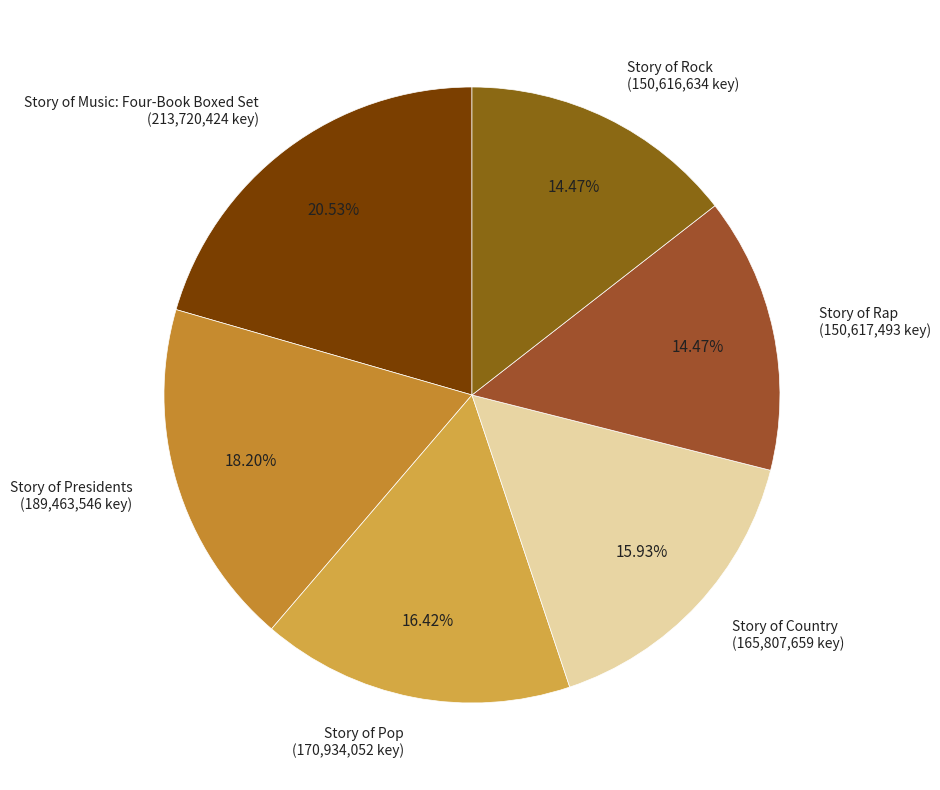

What is the ratio of the value at Story of Rap (150,617,493 key) to the value at Story of Pop (170,934,052 key)?

0.9